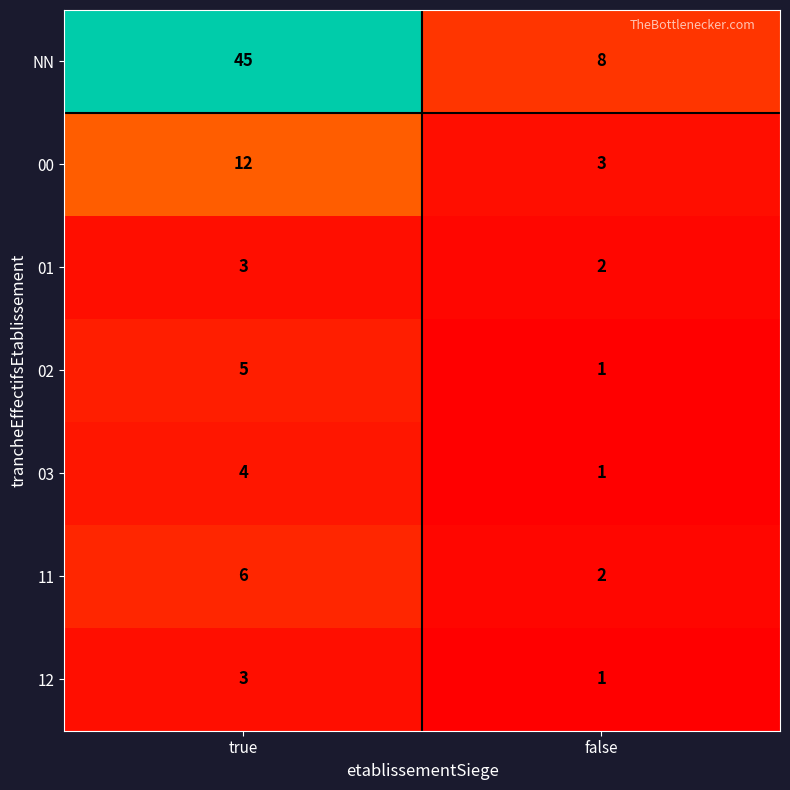

Which series has the largest range (max minus min)?

NN